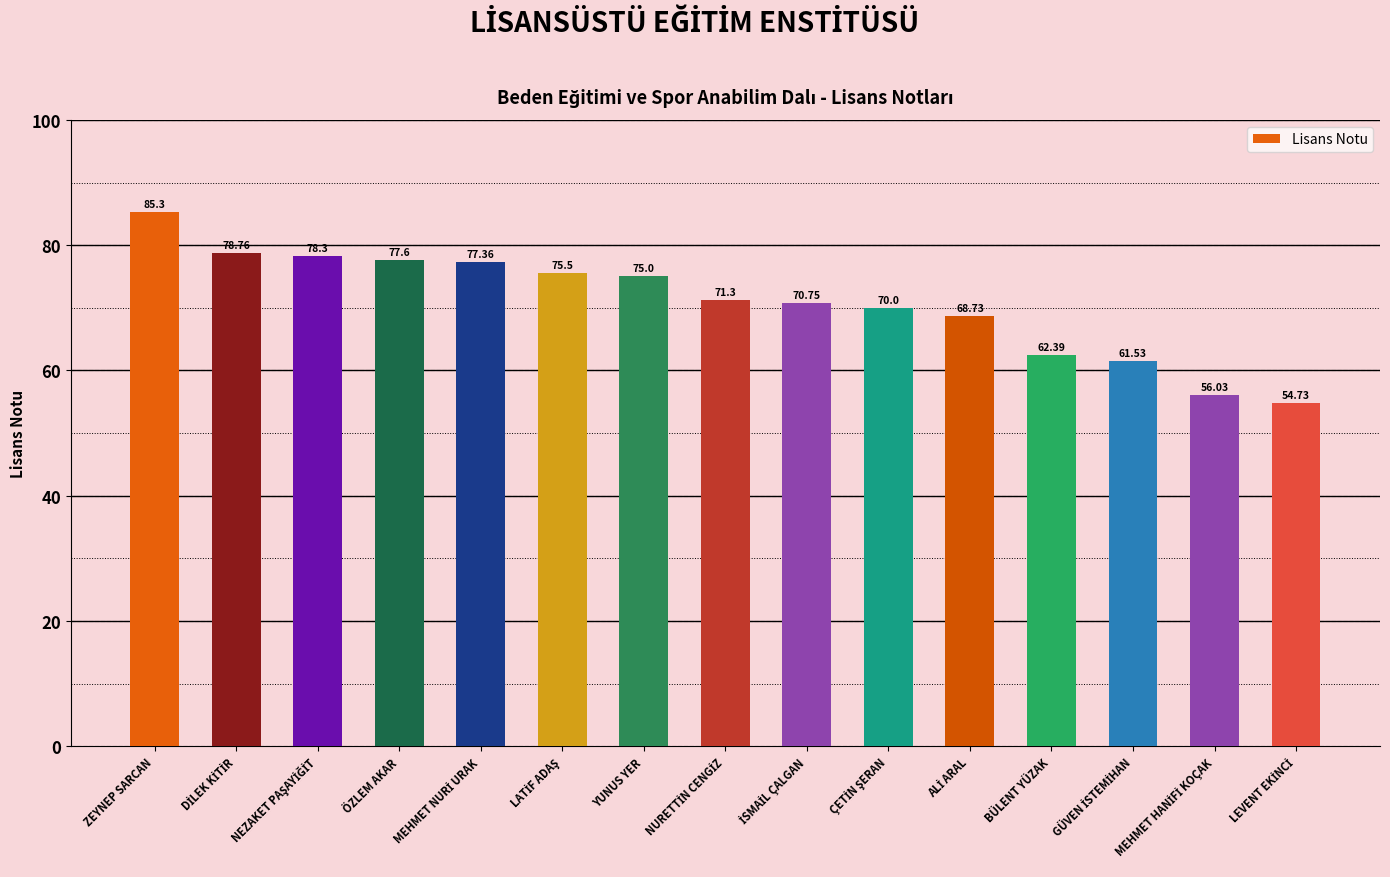

How many values are below 71?

7